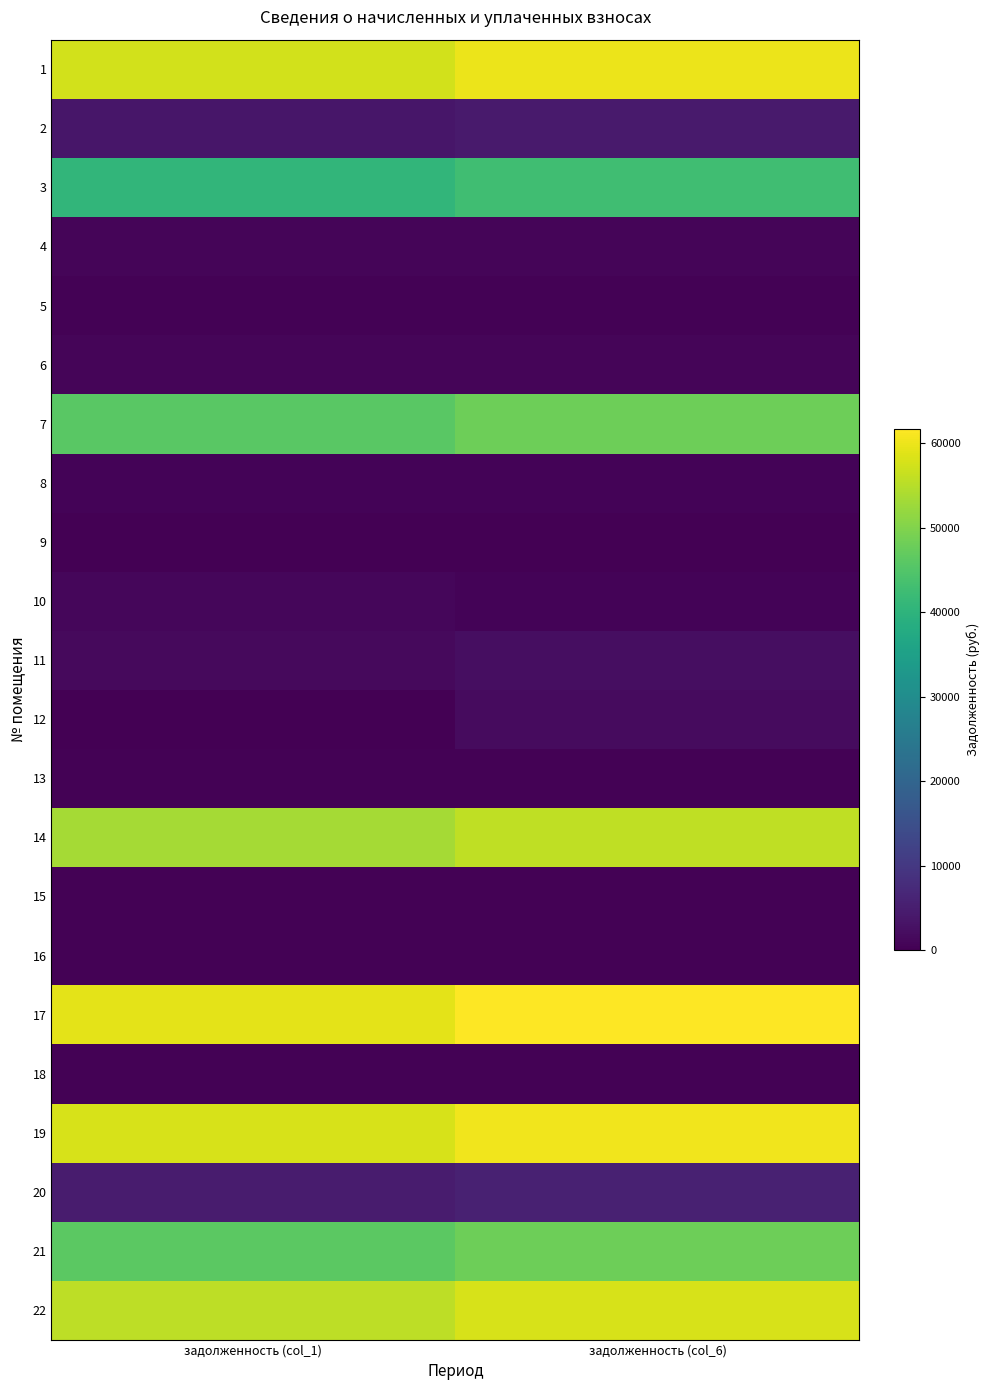

How many data points does each series have?

2